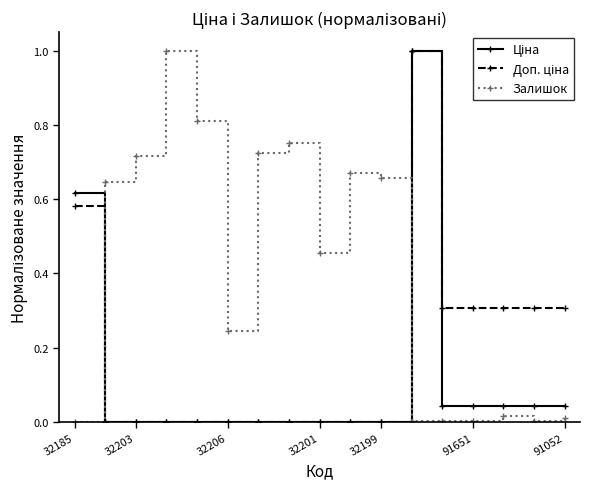

True or false: Залишок has more than 0 points higher than both neighbors.

True